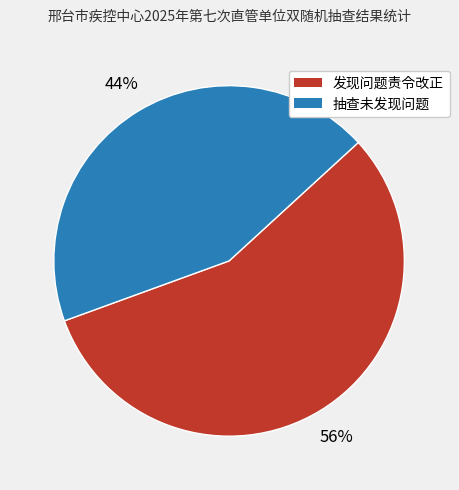

Between 抽查未发现问题 and 发现问题责令改正, which is larger?

发现问题责令改正